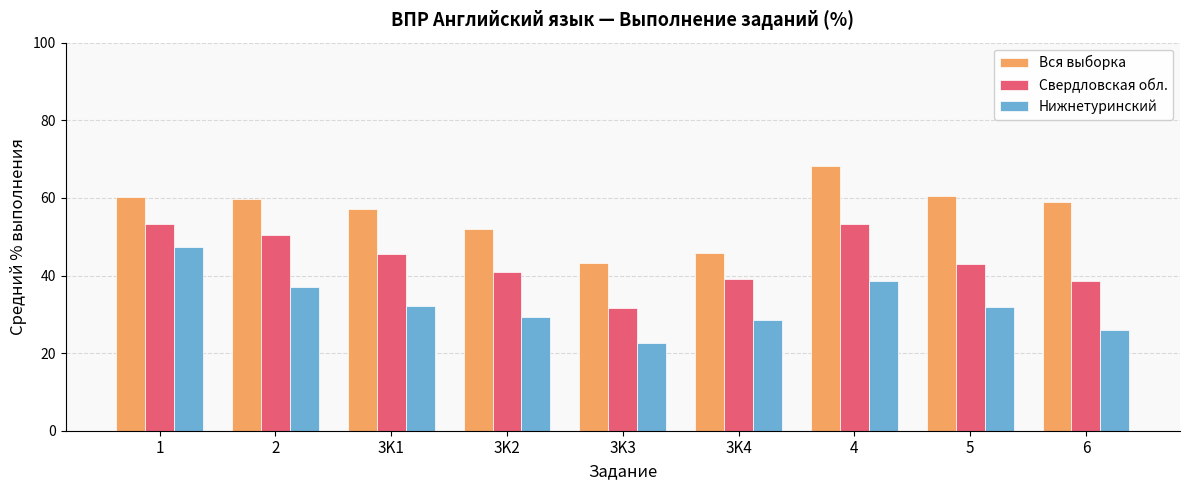

What is the value of the Свердловская обл. bar at the 4th from the left?

41.0